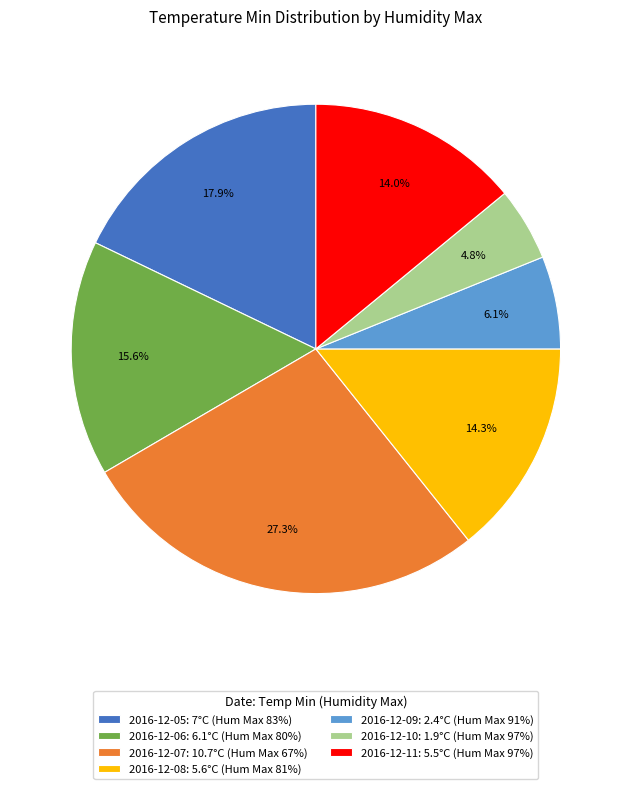

How much of the chart is everything except 2016-12-09: 2.4°C (Hum Max 91%)?

93.9%